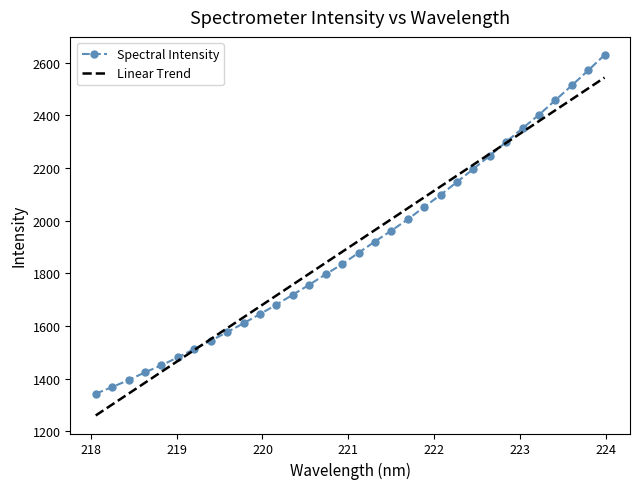

Which series has the largest range (max minus min)?

Spectral Intensity